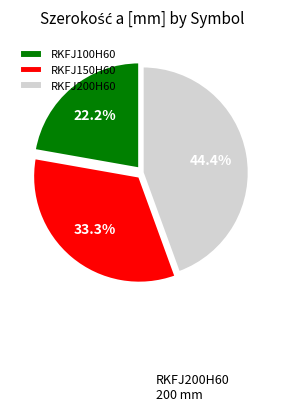

To the nearest percent, what is the difference between the RKFJ100H60 and RKFJ150H60 slice percentages?

11%